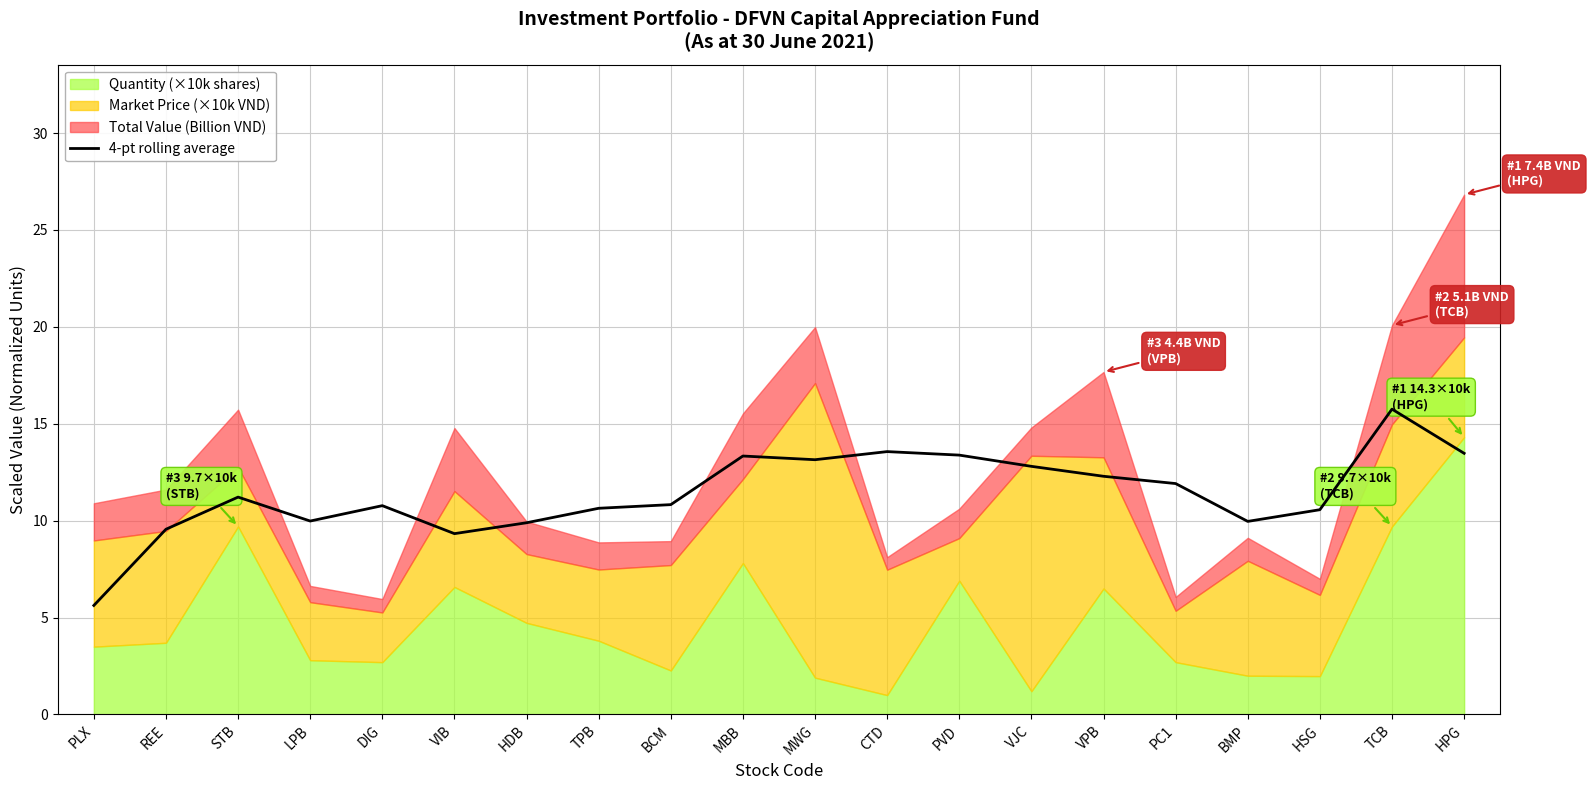

What position from the right is PVD?

8